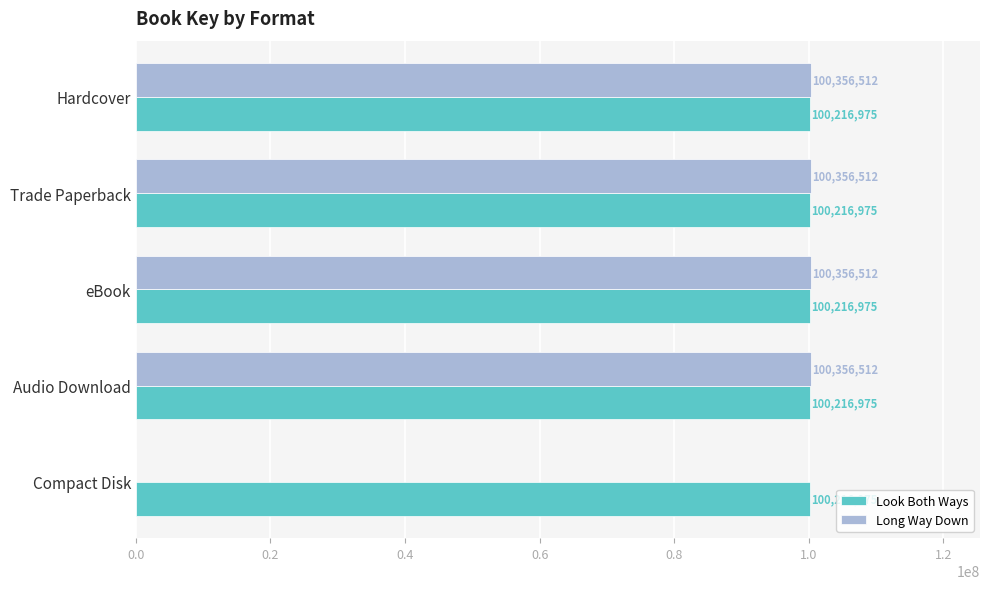

Which series has the largest total across all categories?

Look Both Ways